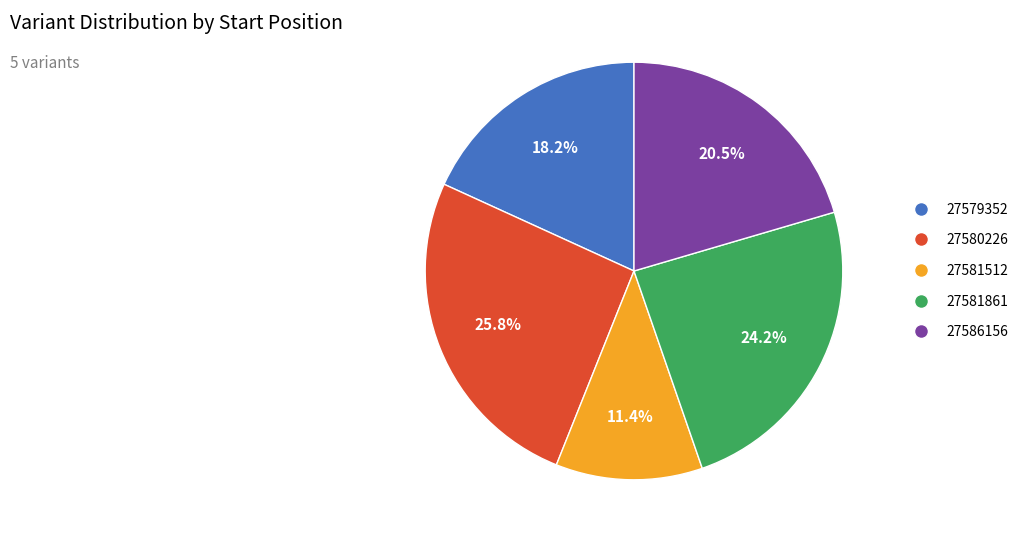

Which category has the smallest portion of the pie?

27581512